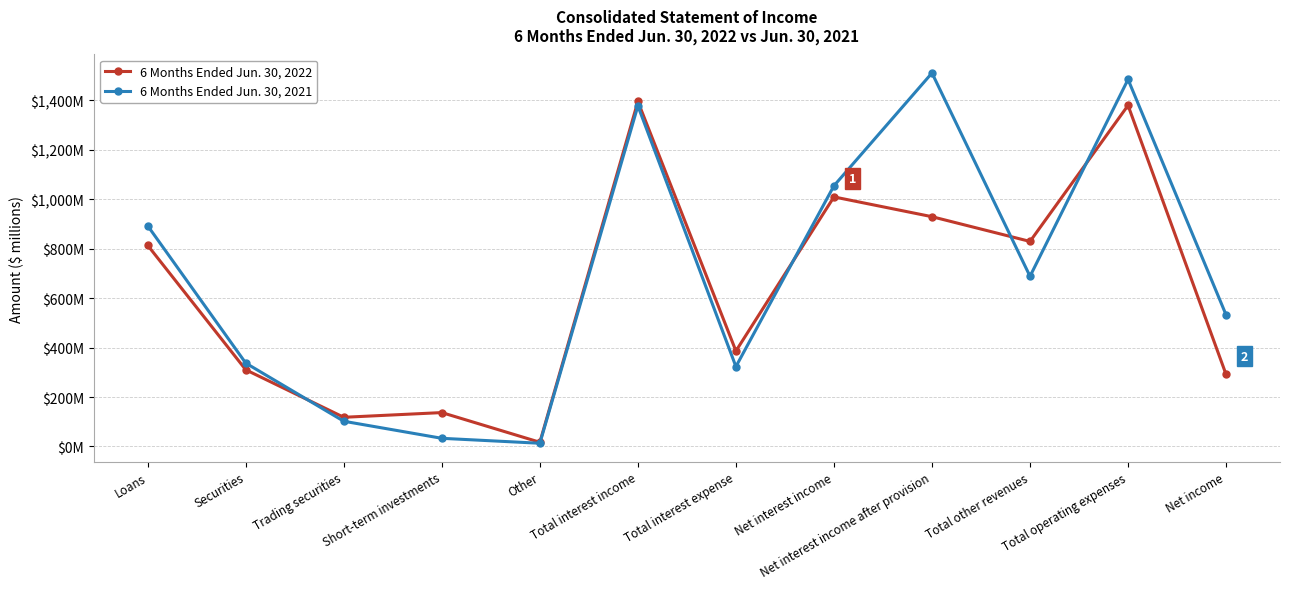

What are all the series names shown in the legend?

6 Months Ended Jun. 30, 2022, 6 Months Ended Jun. 30, 2021